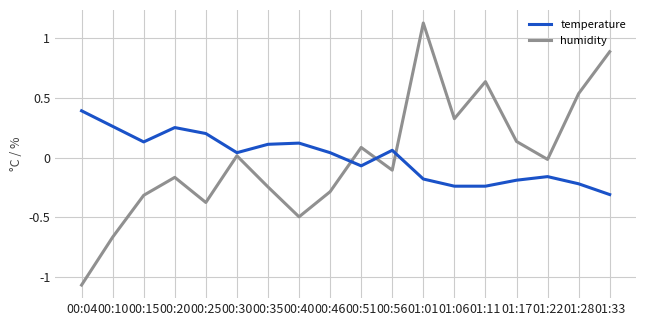

What is the approximate value of humidity at 00:46?

-0.3